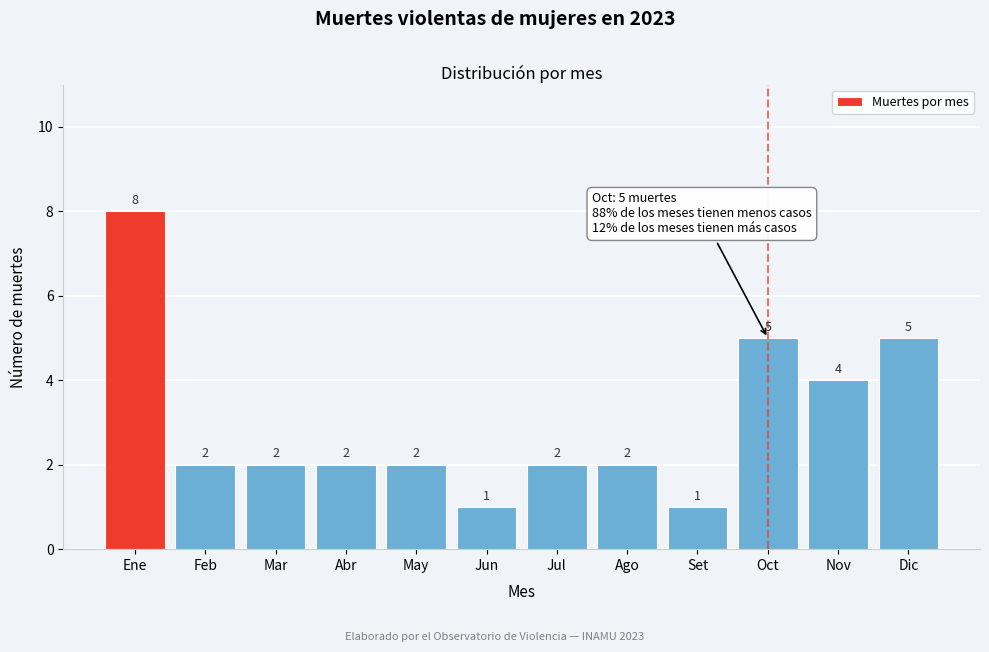

Reading left to right, extract all data points from this chart.

8	2	2	2	2	1	2	2	1	5	4	5